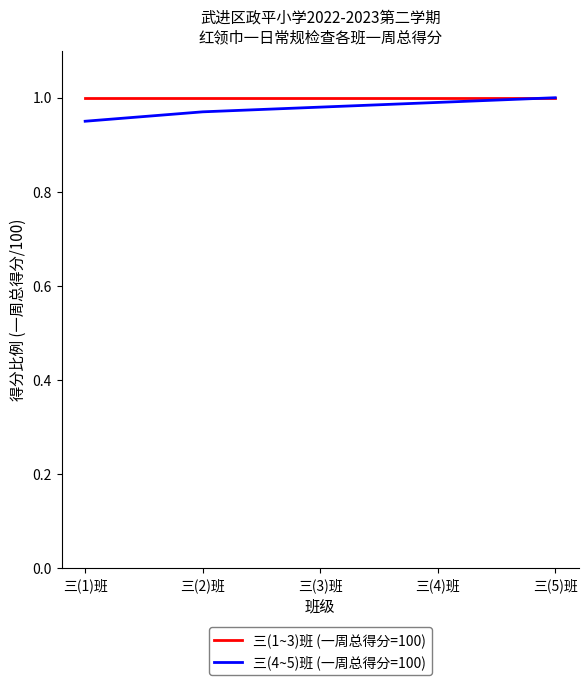

What position from the left is 三(4)班?

4